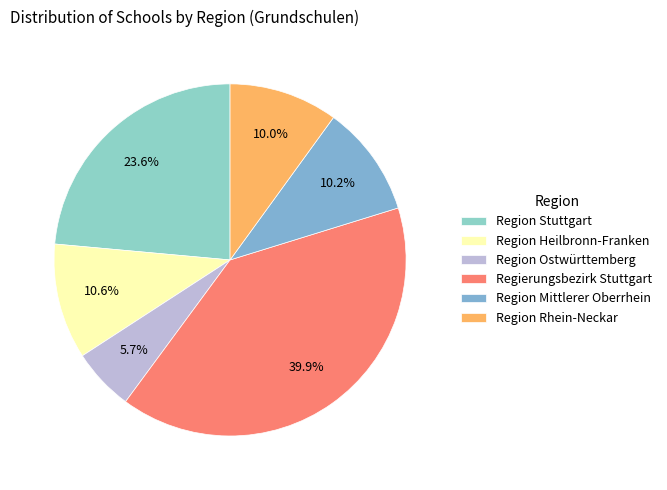

True or false: Region Rhein-Neckar accounts for 19% of the total.

False